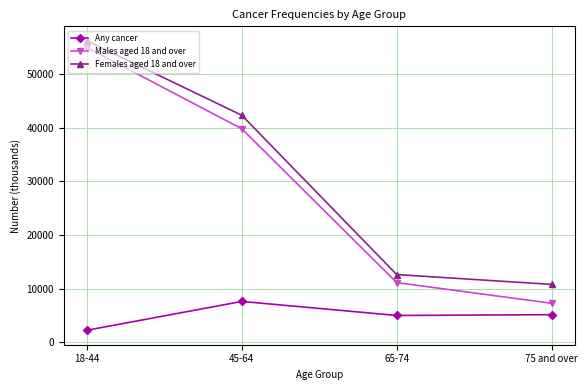

Which series has the largest range (max minus min)?

Males aged 18 and over